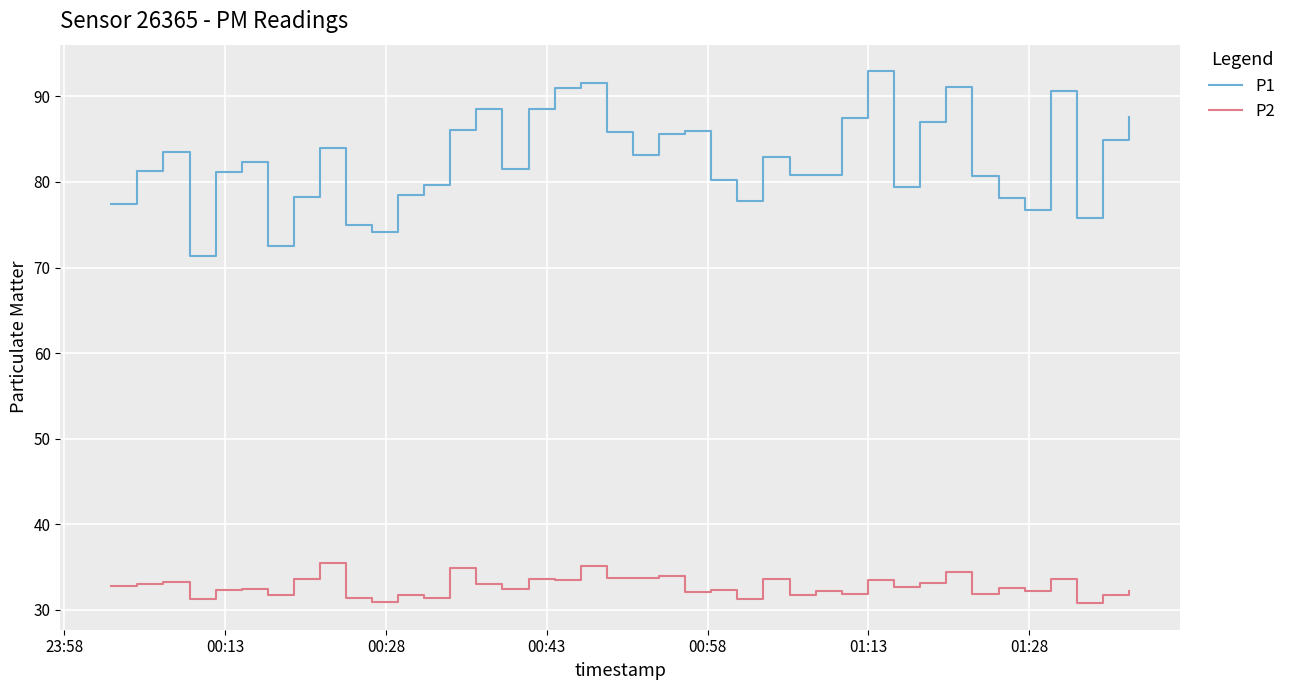

List the series in order of their overall mean, lowest first.

P2, P1